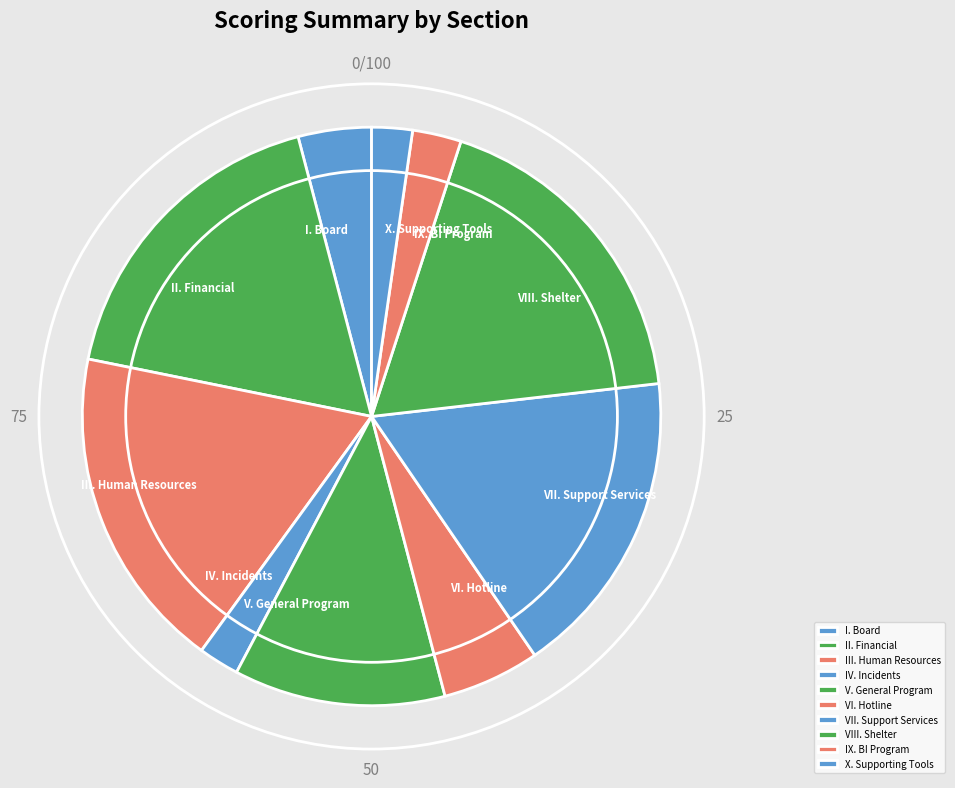

Approximately how many times larger is the value at V. General Program compared to X. Supporting Tools?

5.2